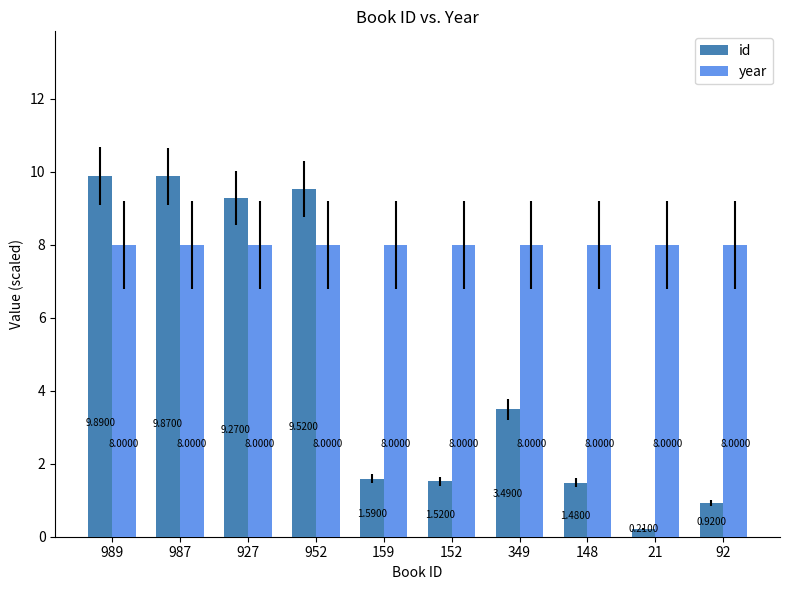

True or false: id has a value of 0.5 at 152.

False